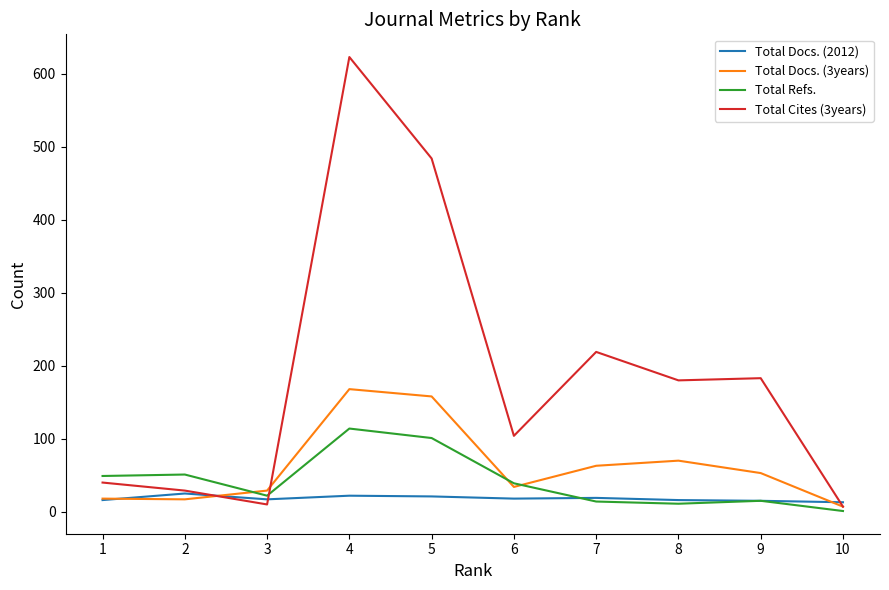

Where is the first local minimum for Total Cites (3years)?

3